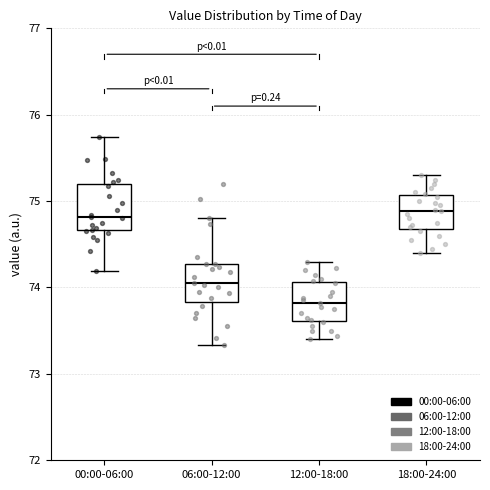

Where does the median line of the box for 12:00-18:00 sit on the y-axis? The values are not printed on the chart, so give them approximately, as read against the axis.

73.8